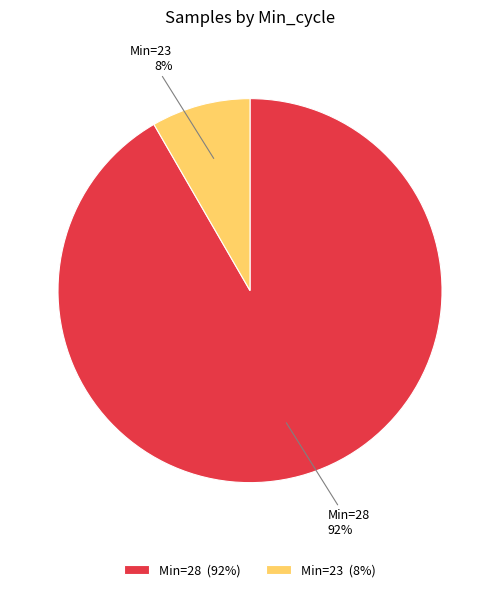

To the nearest percent, what is the average slice percentage?

50%